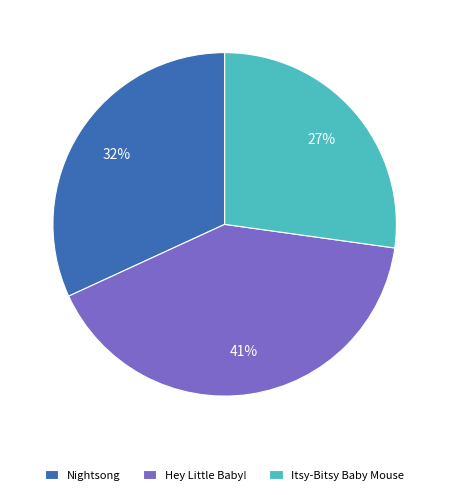

Combined, do Hey Little Baby! and Nightsong account for over 50%?

Yes